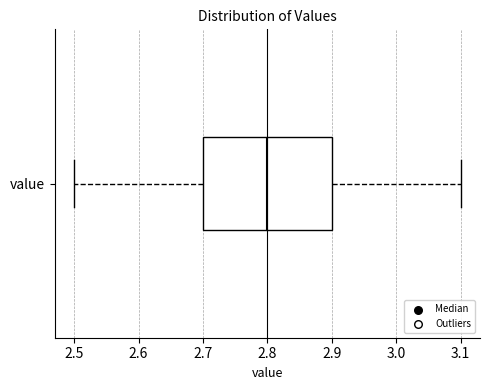

Read this box plot against the x-axis: the position of the median line, the range covered by the box, and the ends of both whiskers. The values are not printed on the chart, so give them approximately, as read against the axis.

median 2.8, box 2.7 to 2.9, whiskers 2.5 to 3.1